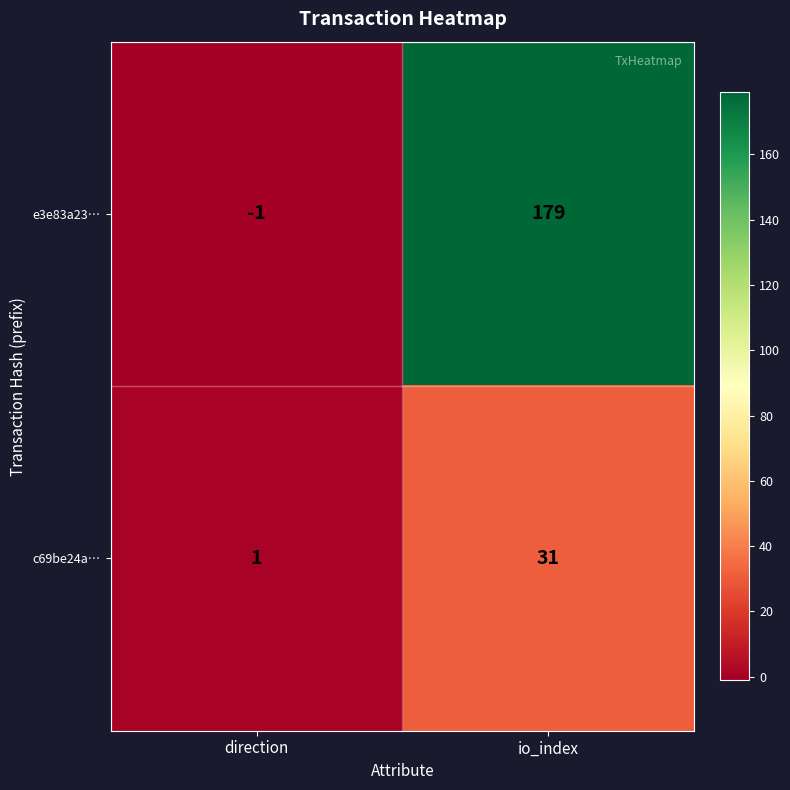

True or false: c69be24a… has a value of 31 at io_index.

True